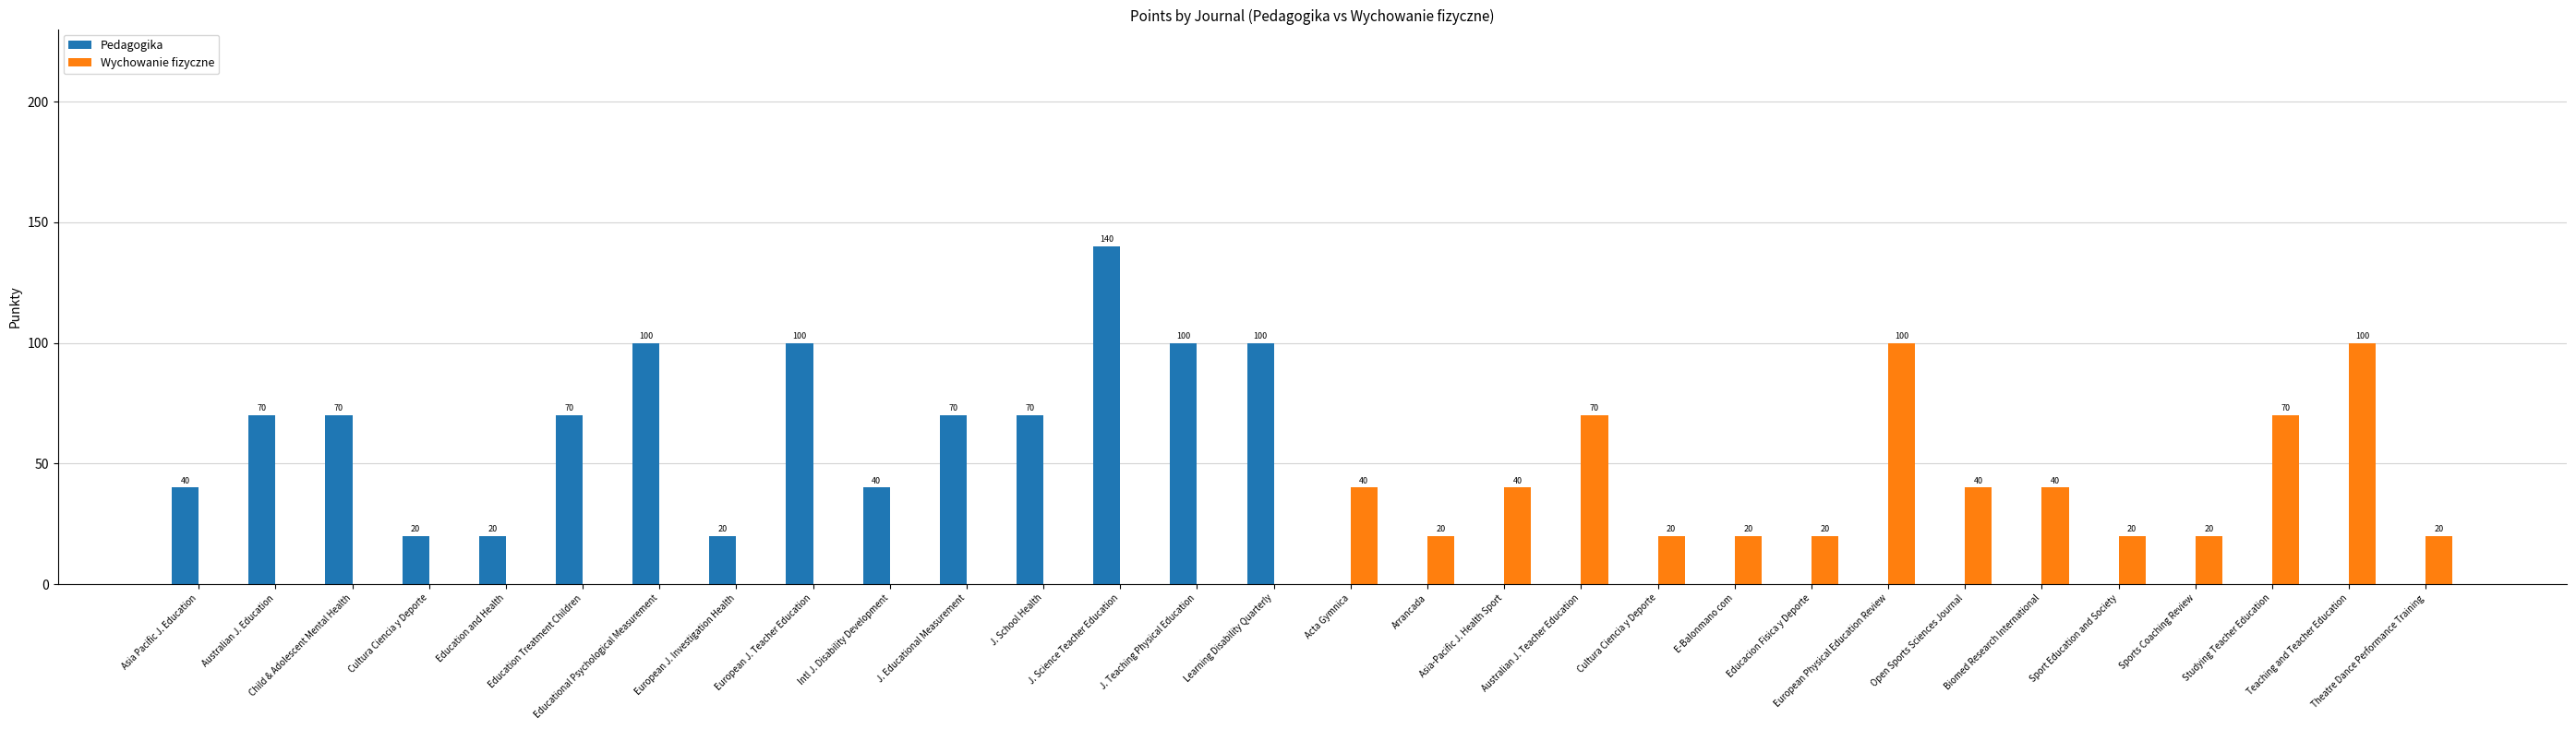

Is the value of Pedagogika at J. Science Teacher Education greater than the value of Wychowanie fizyczne at European J. Teacher Education?

Yes